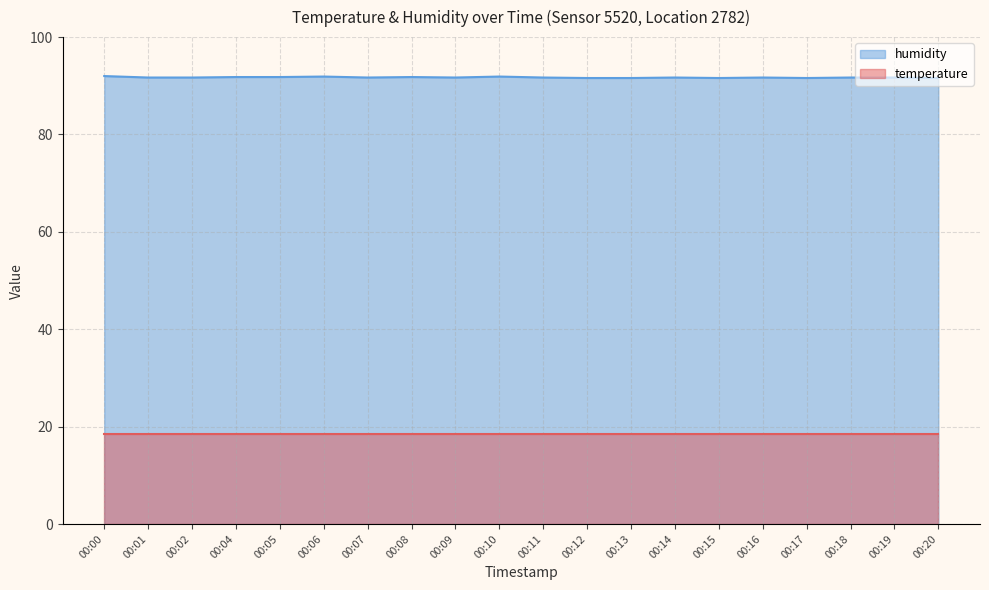

Approximately how many times larger is the value at 00:16 compared to 00:20?

1.0